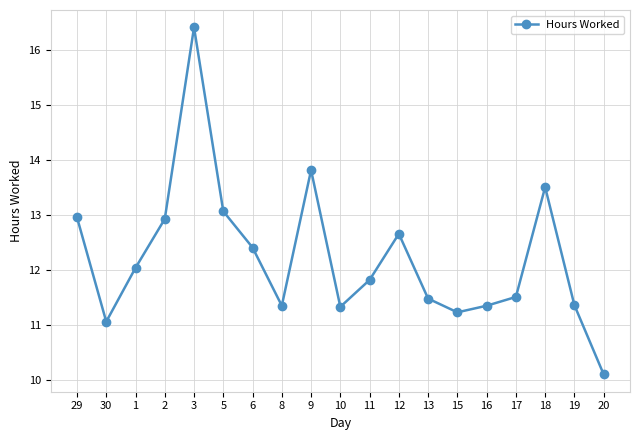

How many data points does each series have?

19